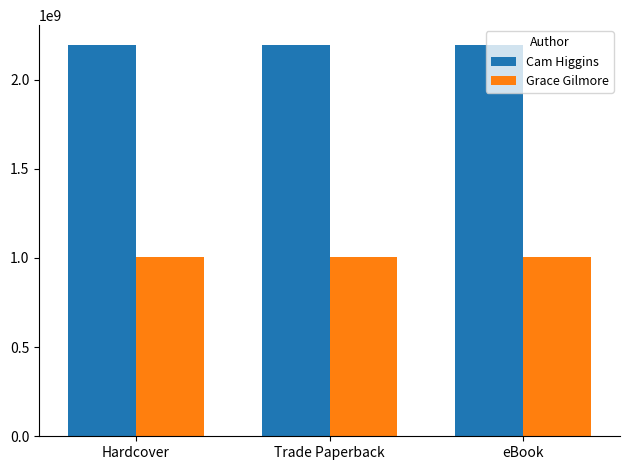

What is the spread (max minus min) of values at Trade Paperback?

1190252666